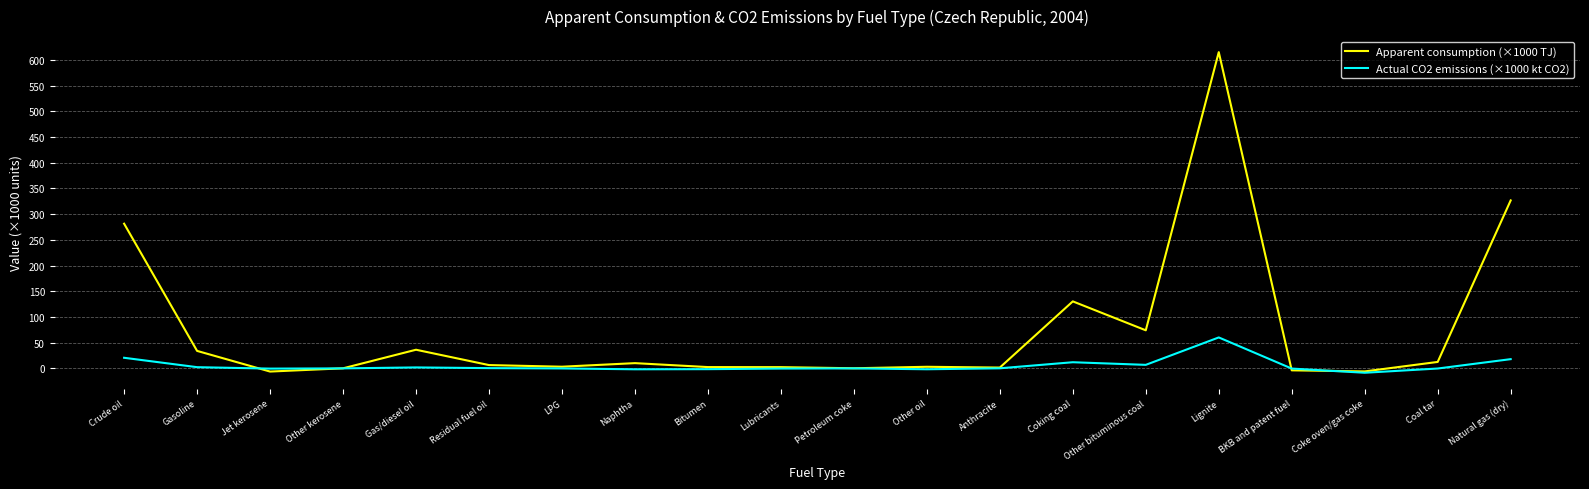

What is the average value of the Actual CO2 emissions (×1000 kt CO2) series?

5.4